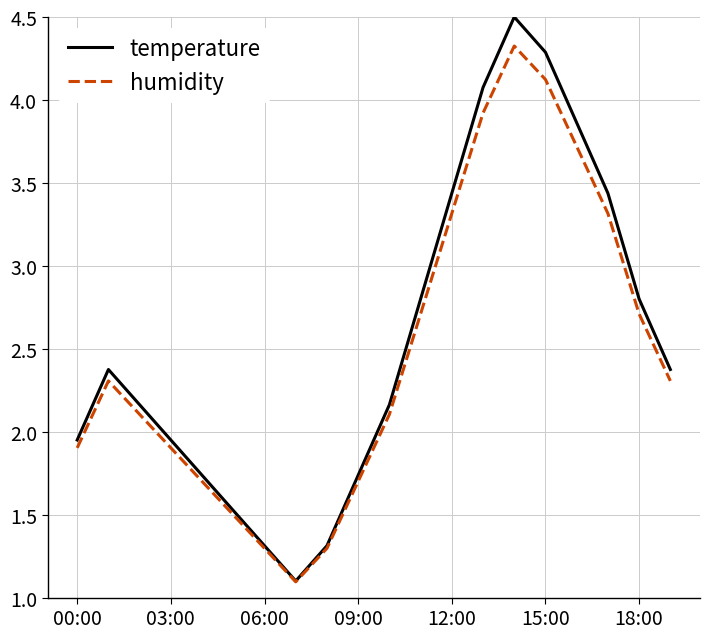

Which series has the largest range (max minus min)?

temperature